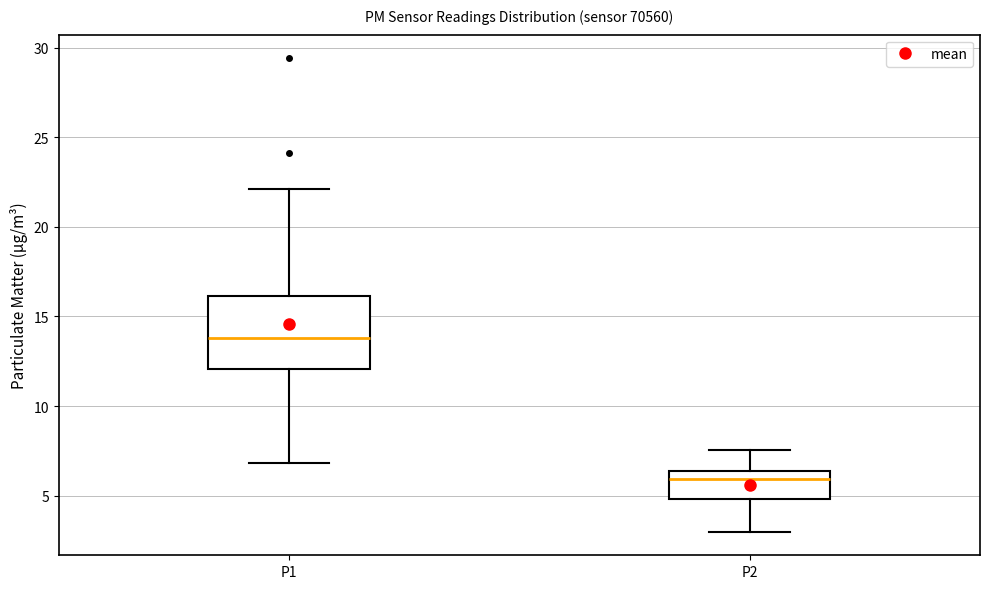

Where does the upper whisker of the box for P1 end on the y-axis? The values are not printed on the chart, so give them approximately, as read against the axis.

22.0